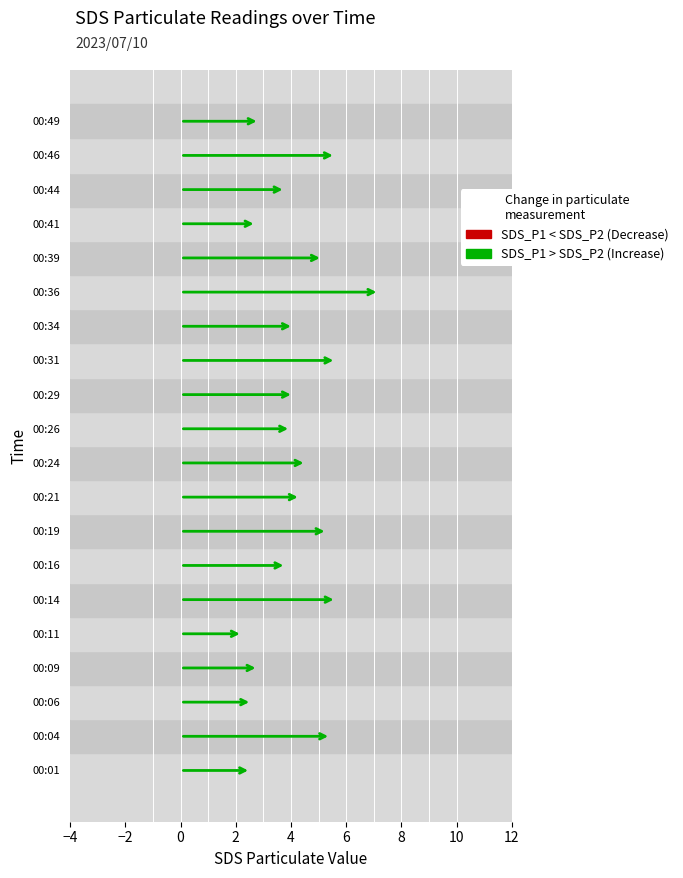

Which series has the largest Y range (max minus min)?

SDS_P1